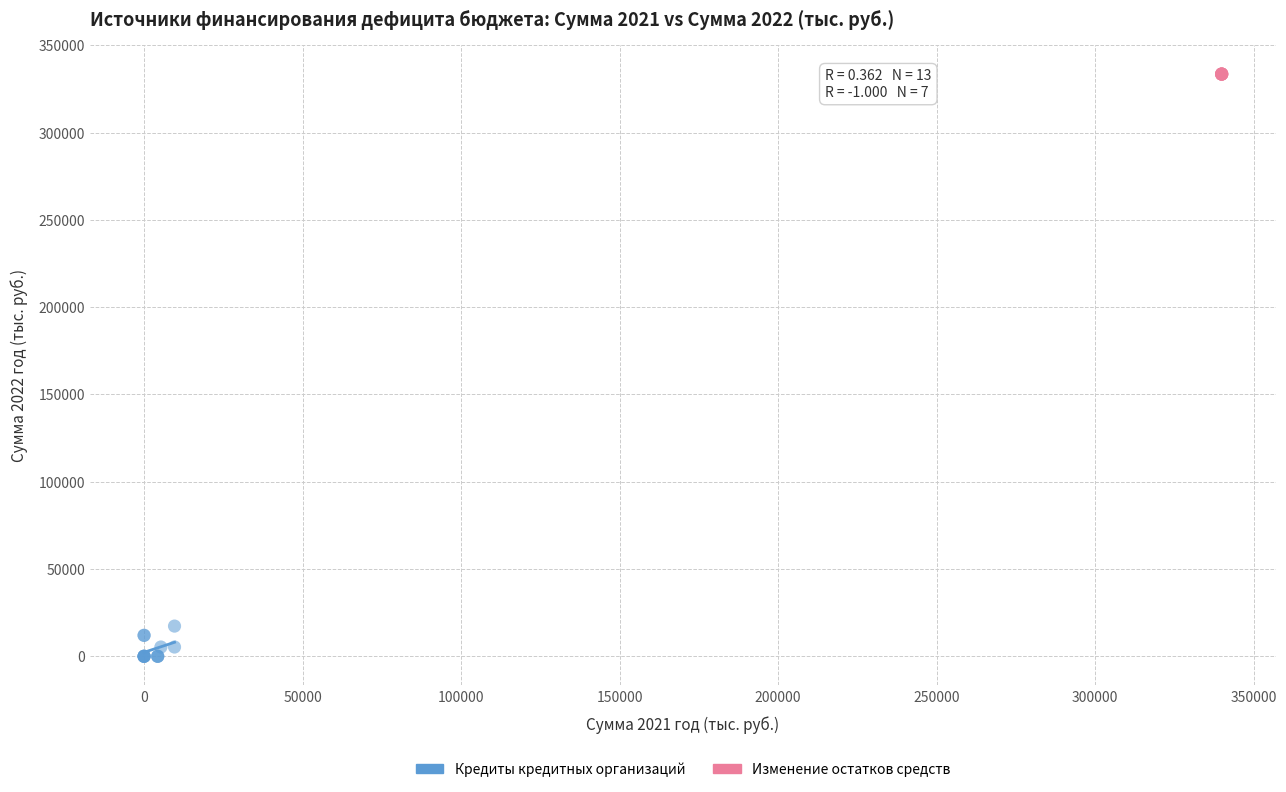

Which series reaches the maximum Y coordinate?

Изменение остатков средств